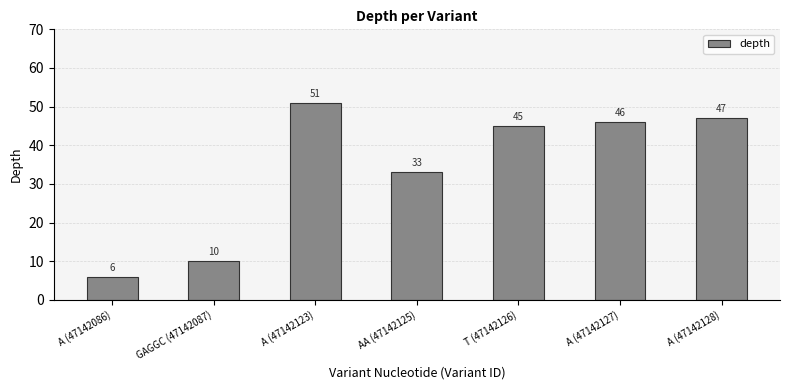

True or false: the data shows 28 at A (47142127).

False